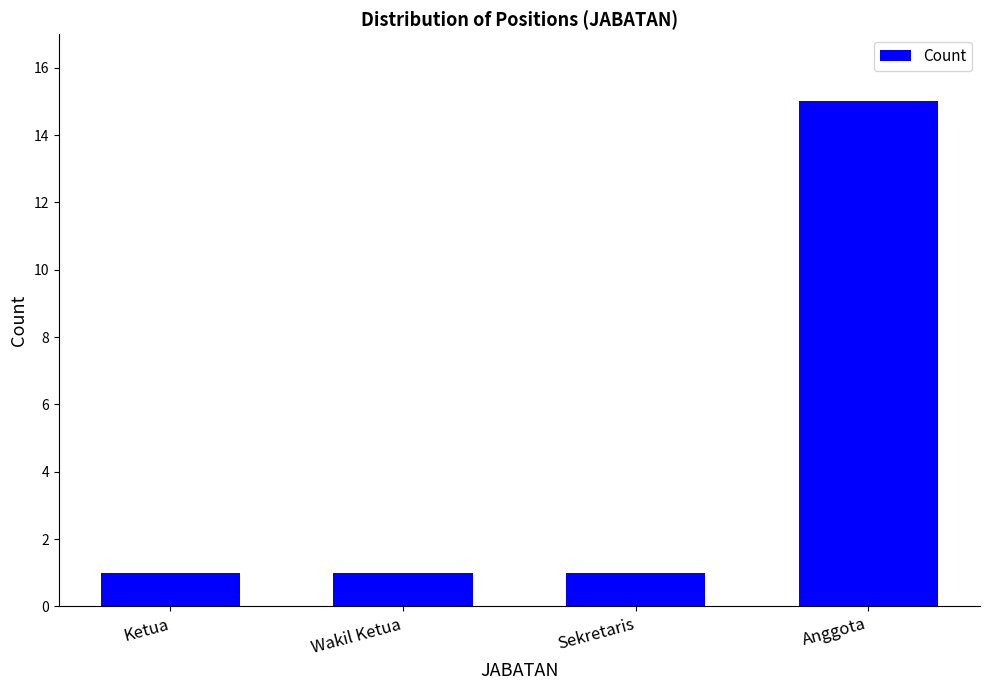

The chart shows a value of 1 at Wakil Ketua. True or false?

True